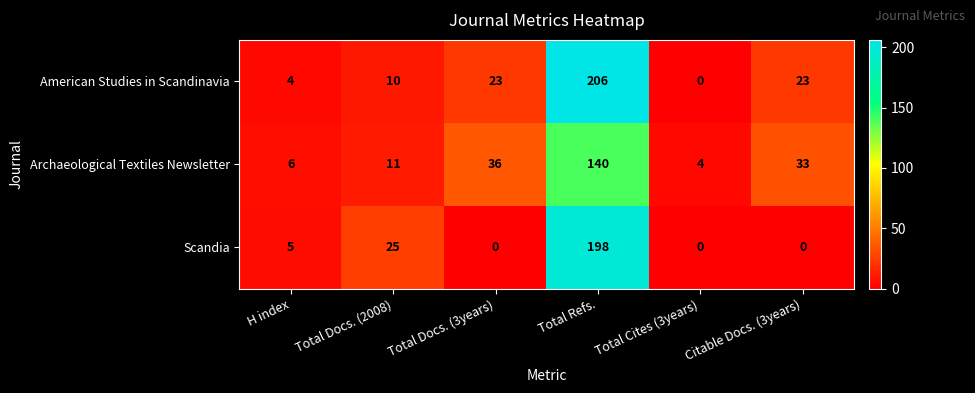

How many values in the Scandia series are below 5?

3